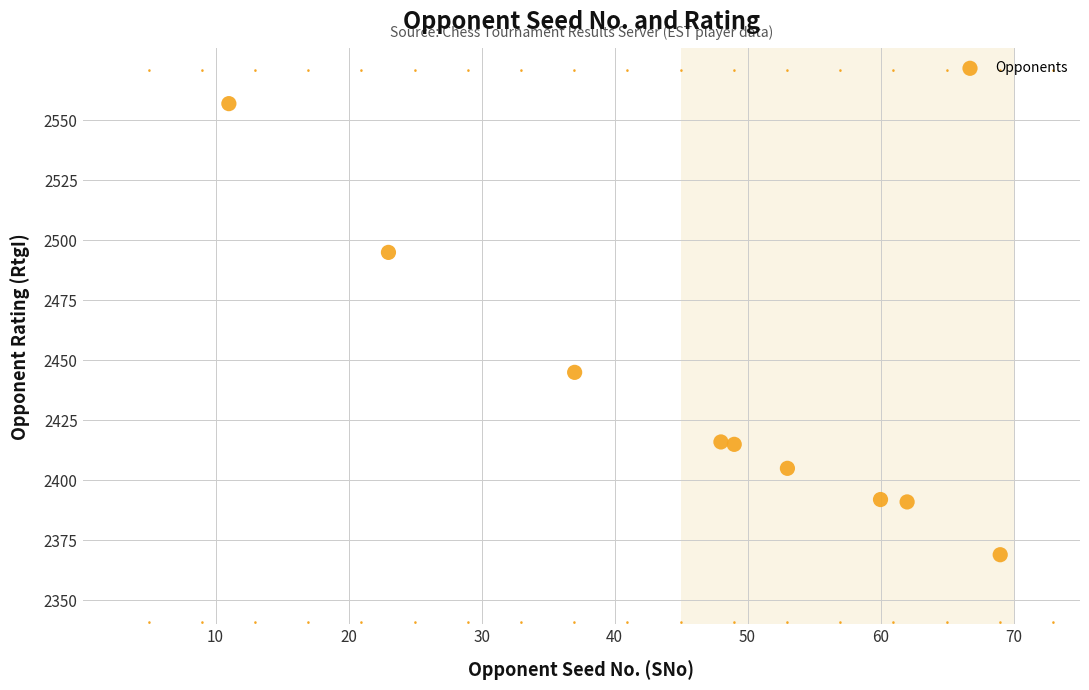

What is the average X value?

46